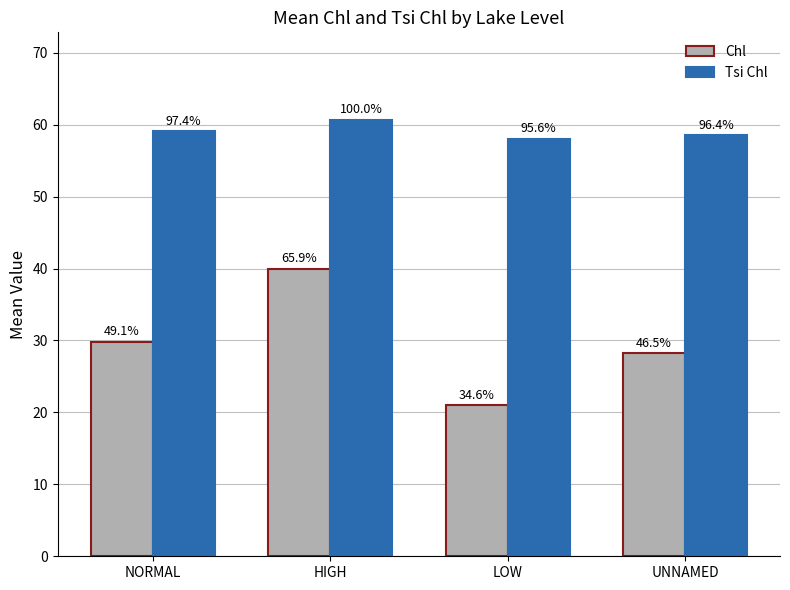

What are all the series names shown in the legend?

Chl, Tsi Chl